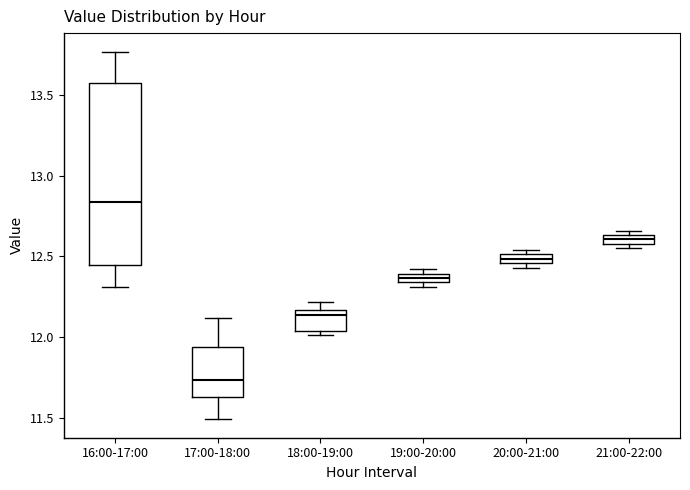

Comparing the boxes themselves (not the whiskers), which one is the tallest?

16:00-17:00